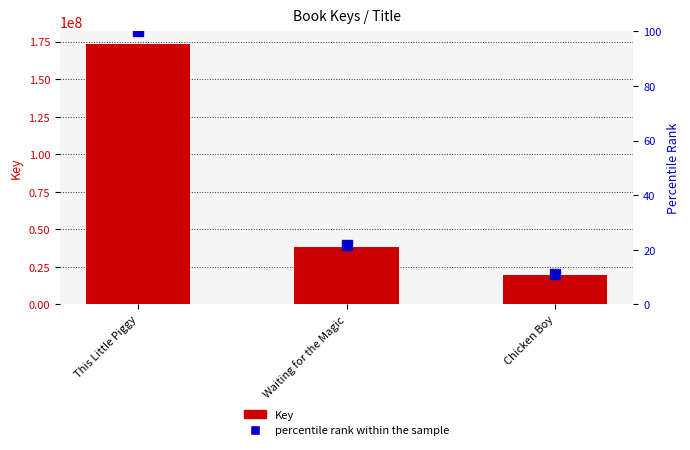

List the series in order of their peak value, highest first.

Key, percentile rank within the sample